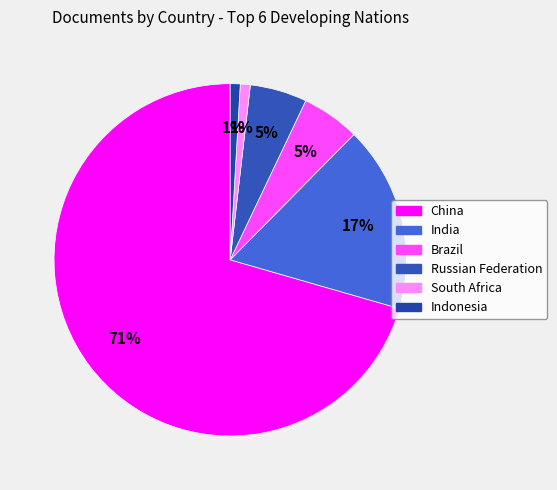

How many segments does this pie chart have?

6